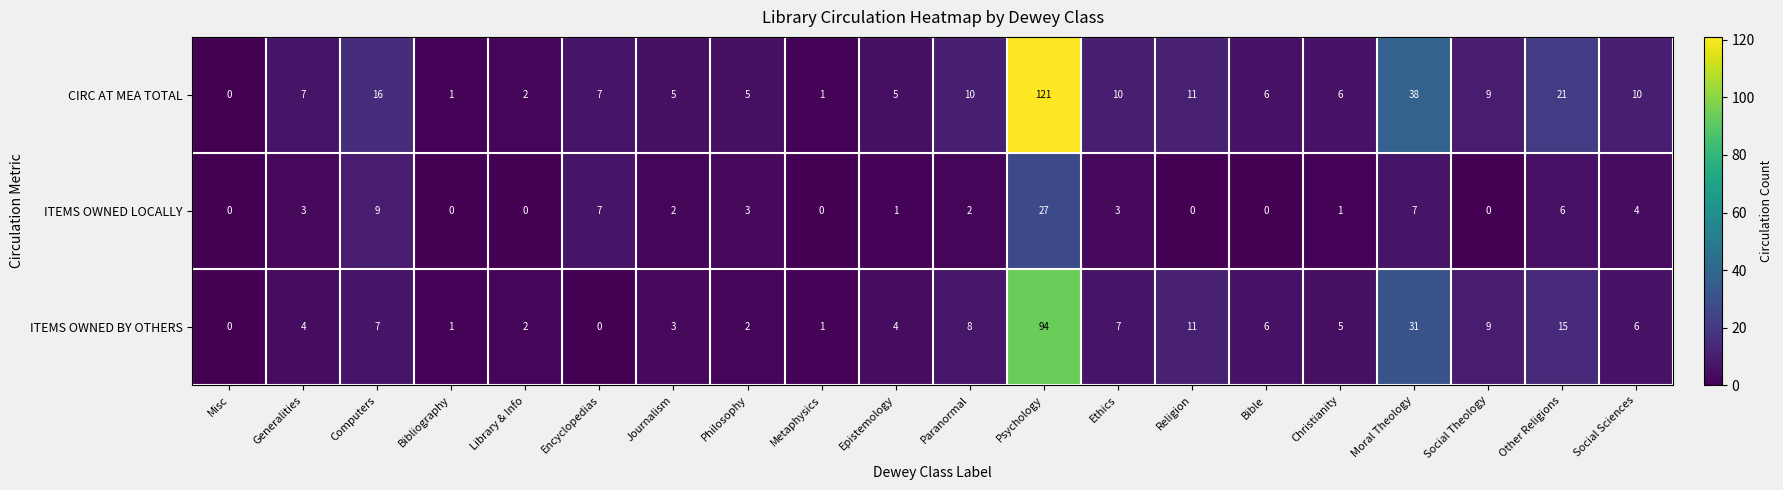

What is the approximate value of ITEMS OWNED LOCALLY at Psychology?

27